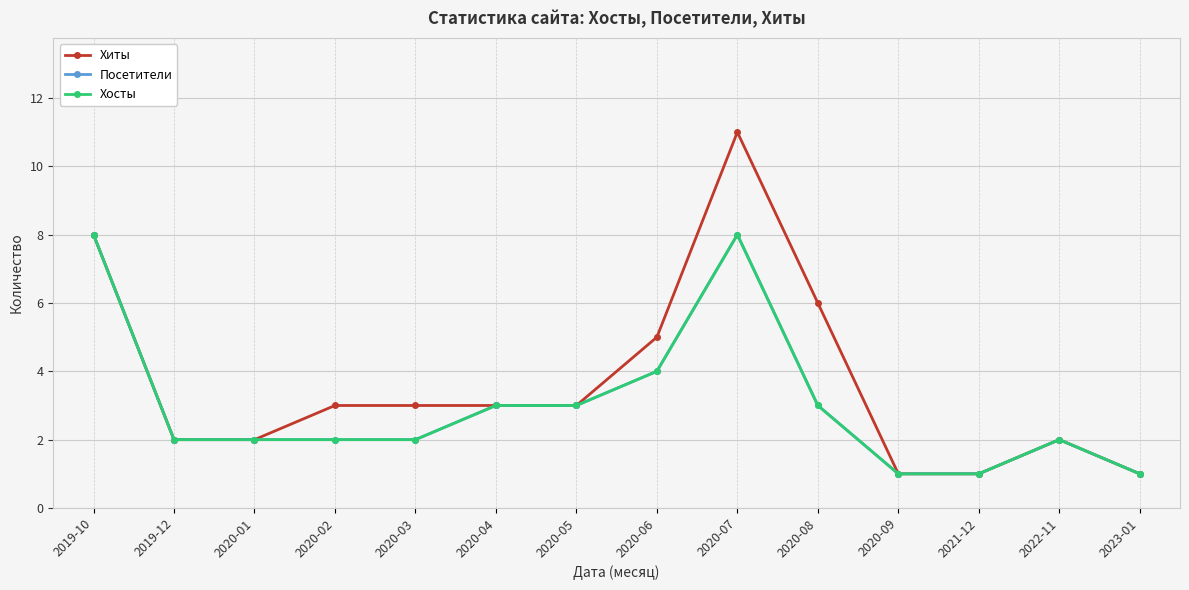

True or false: Хиты has a value of 2 at 2020-04.

False